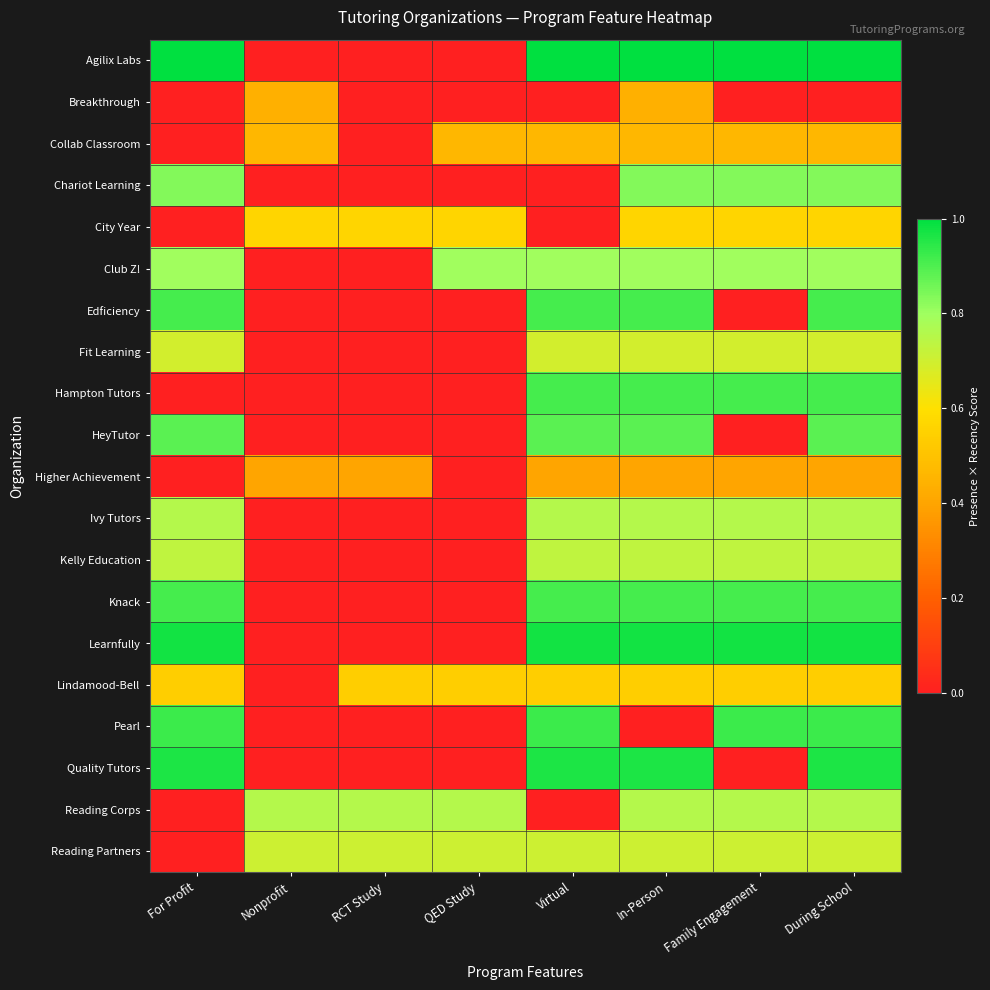

How many categories are shown in the chart?

8